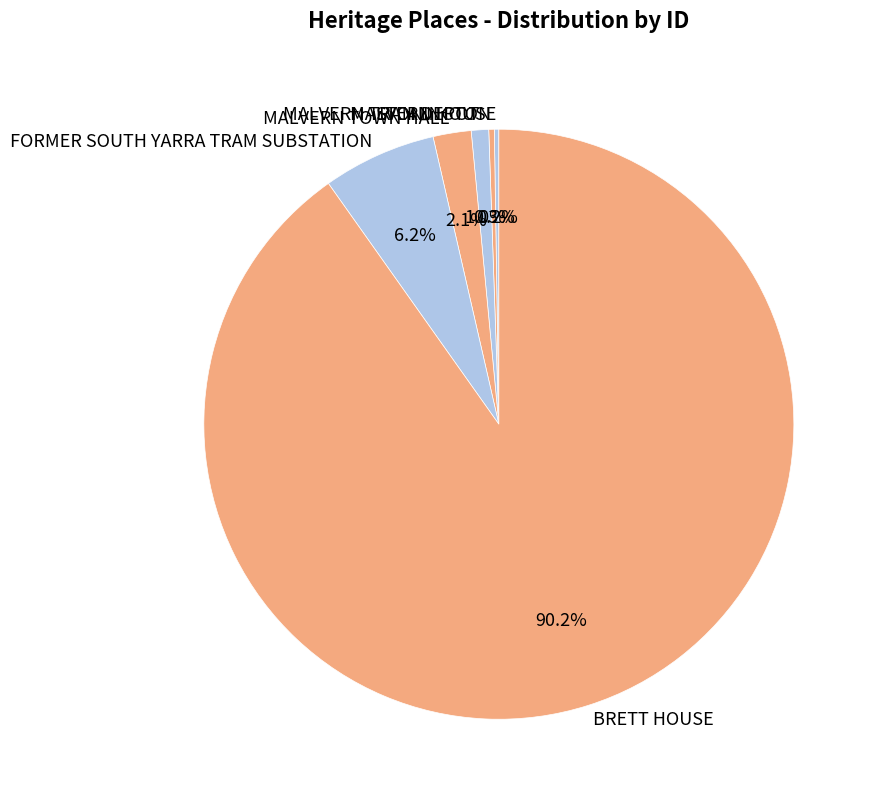

To the nearest percent, what is the average slice percentage?

17%